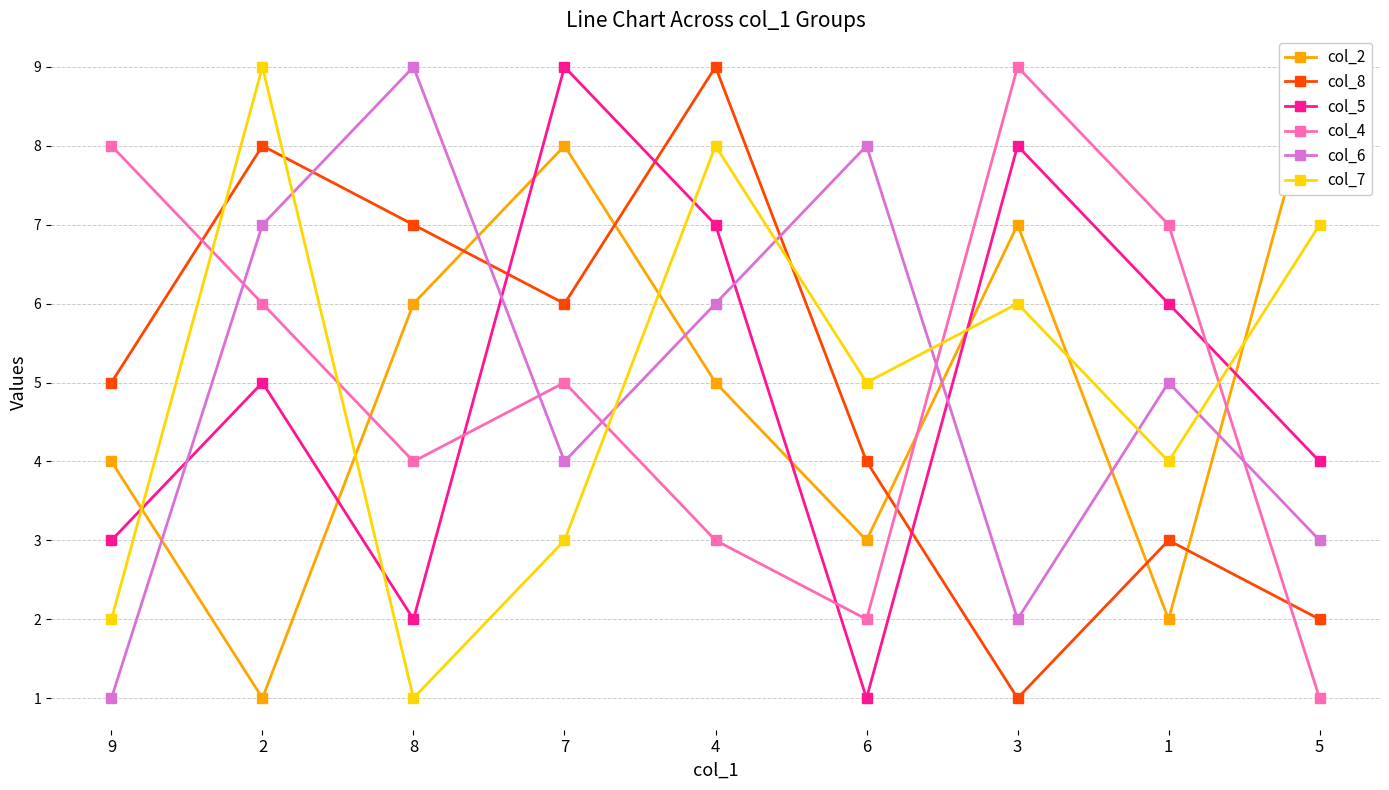

After their last crossing, which series has the higher values: col_6 or col_8?

col_6